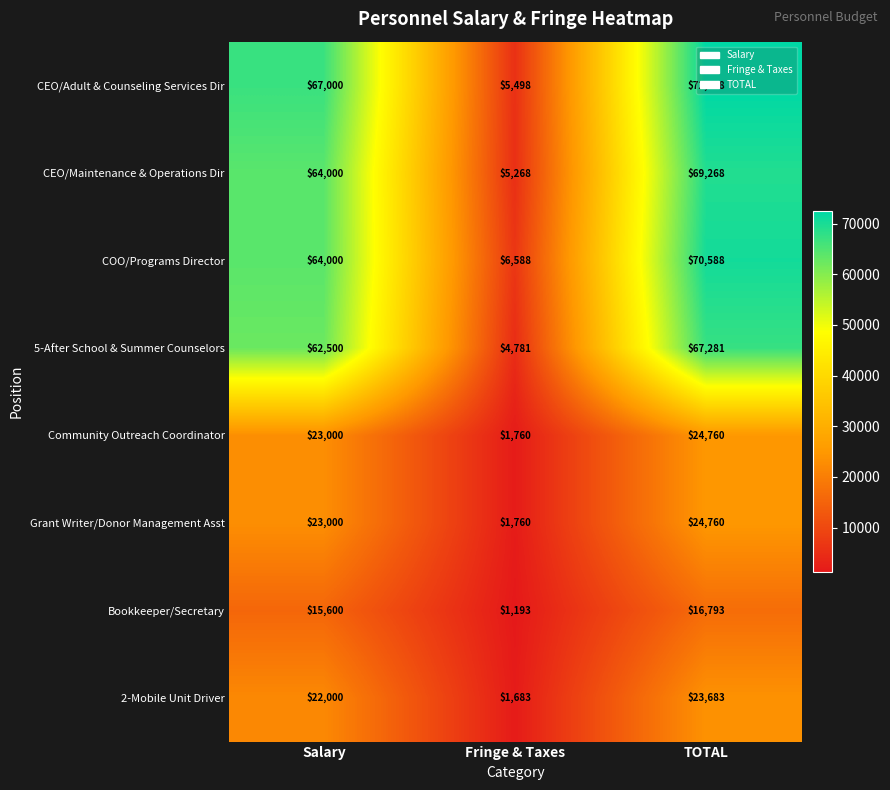

What is the total value across all series at Salary?

341100